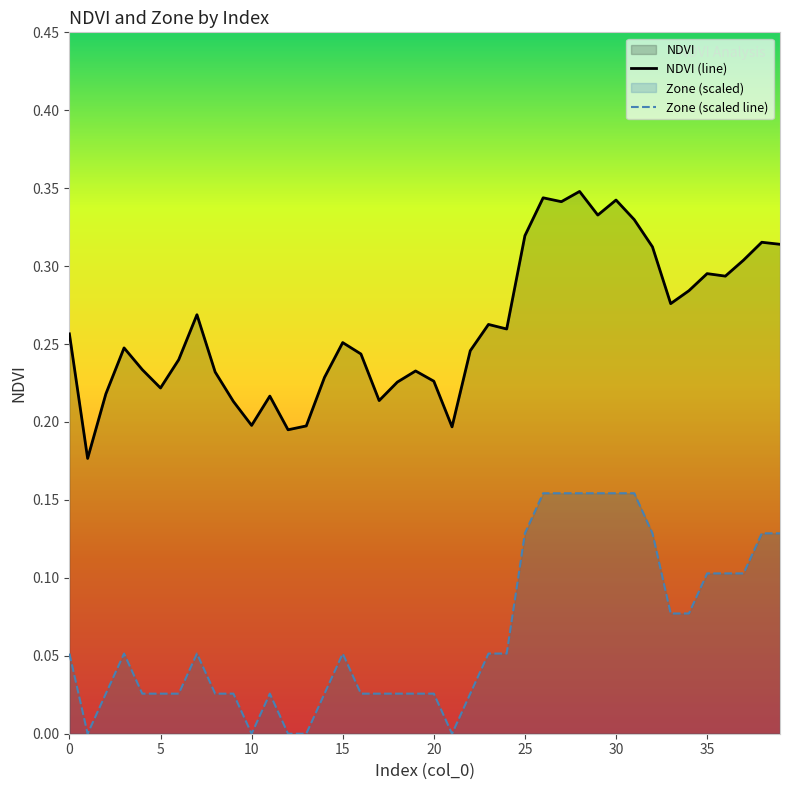

What is the label of the 29th point from the right?

11